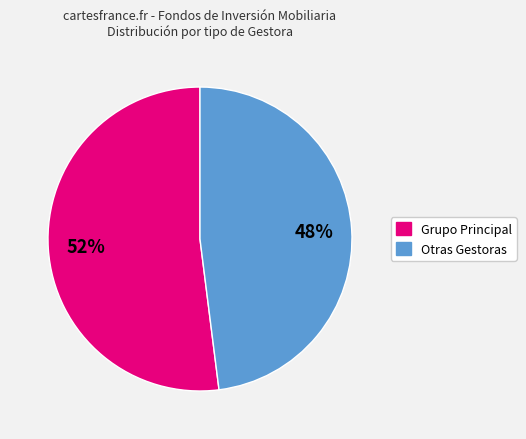

Is there any slice that represents more than half of the pie?

Yes